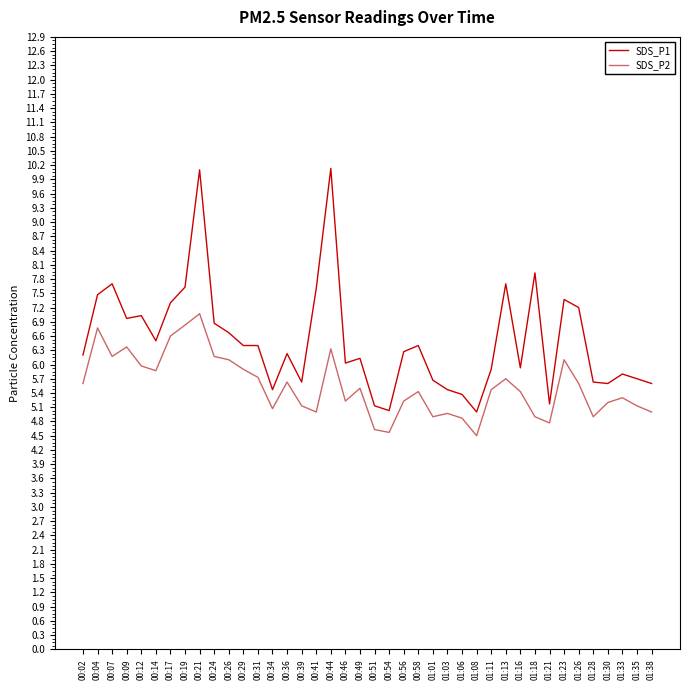

What is the total value across all series at 00:39?

10.8